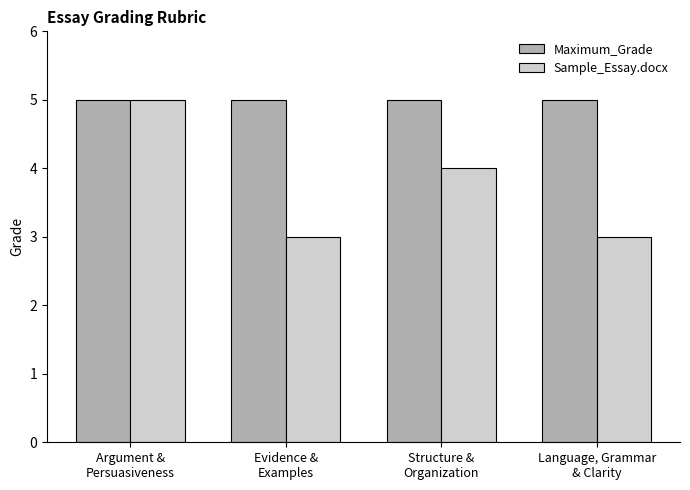

True or false: Maximum_Grade has a value of 5 at Language, Grammar
& Clarity.

True